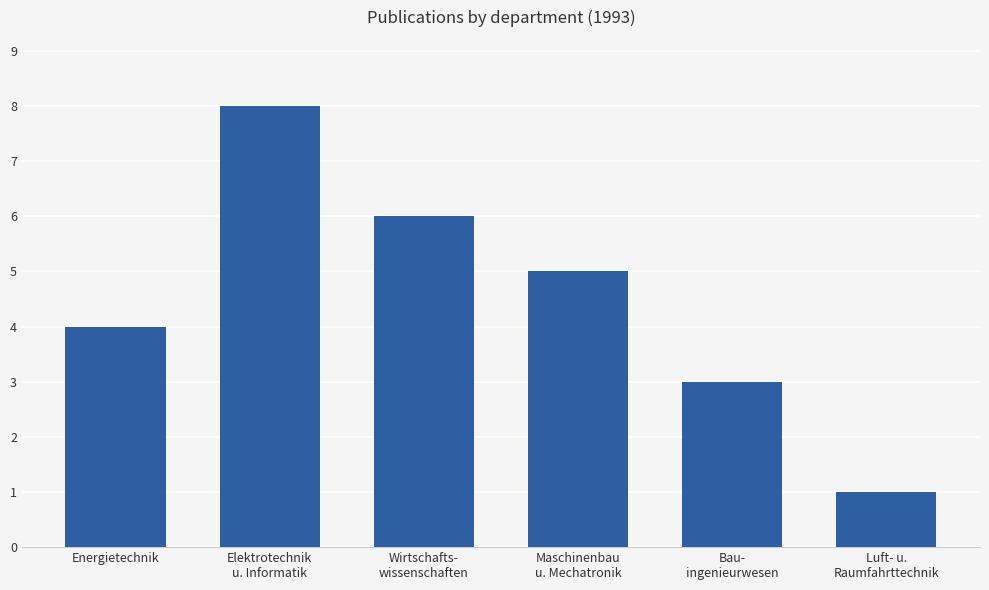

Rank the categories by value from highest to lowest.

Elektrotechnik
u. Informatik, Wirtschafts-
wissenschaften, Maschinenbau
u. Mechatronik, Energietechnik, Bau-
ingenieurwesen, Luft- u.
Raumfahrttechnik